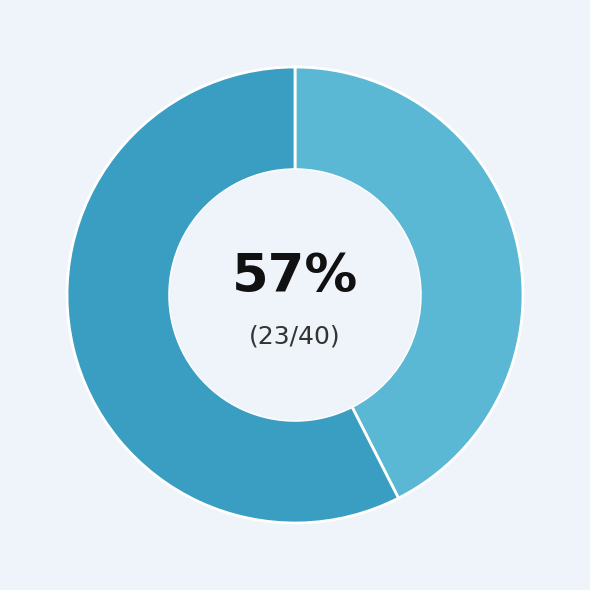

How many slices are in this pie chart?

2